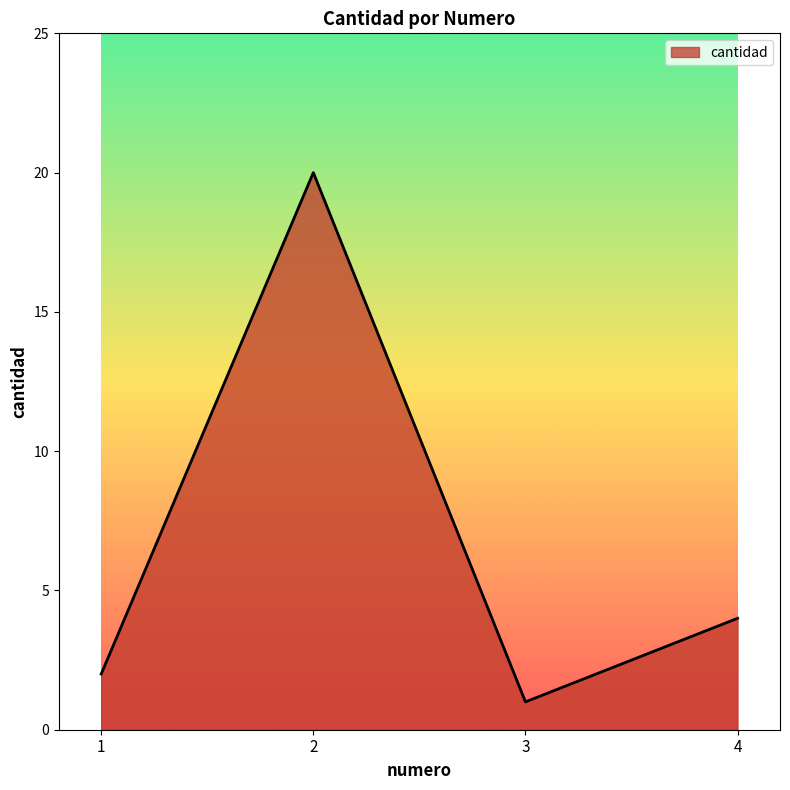

How many values are below 4?

2